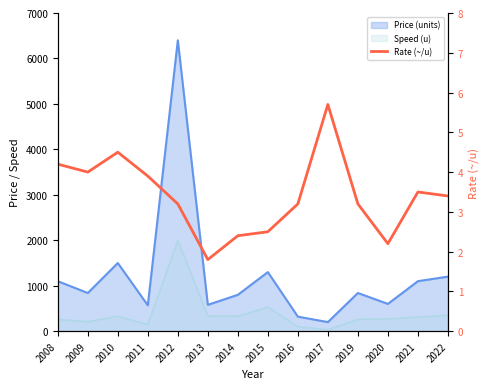

At which category does the data reach its first local valley?

2009